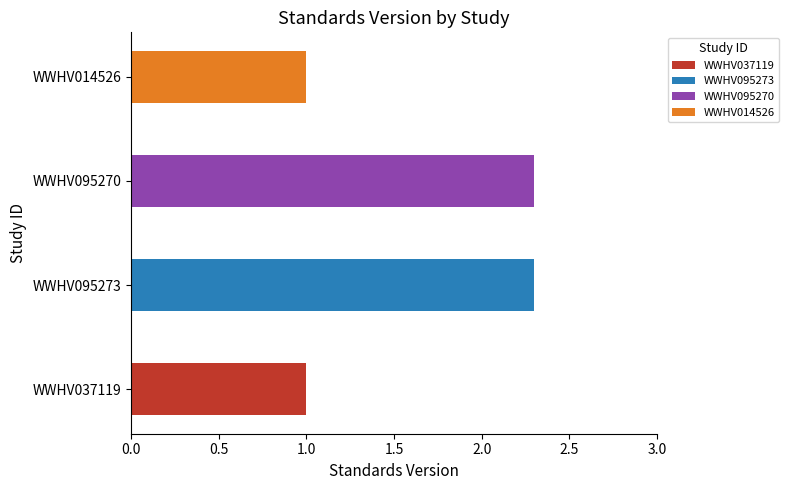

What value does the data have at WWHV095270?

2.3